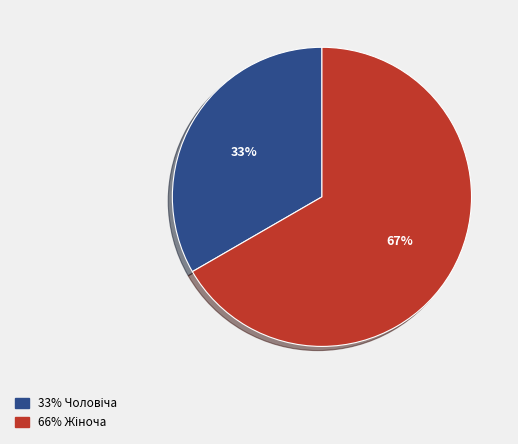

Is there any slice that represents more than half of the pie?

Yes